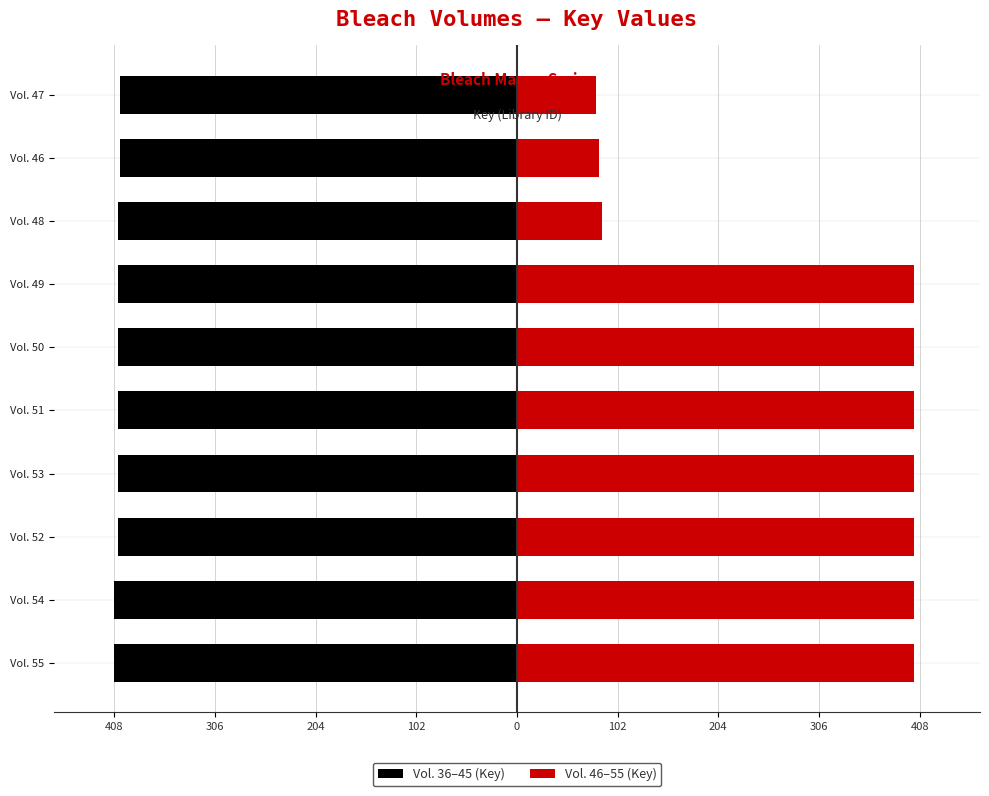

Is the value of Vol. 36–45 (Key) at Vol. 51 greater than the value of Vol. 46–55 (Key) at Vol. 55?

No